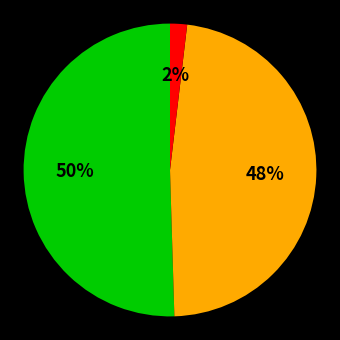

To the nearest percent, what is the average slice percentage?

33%